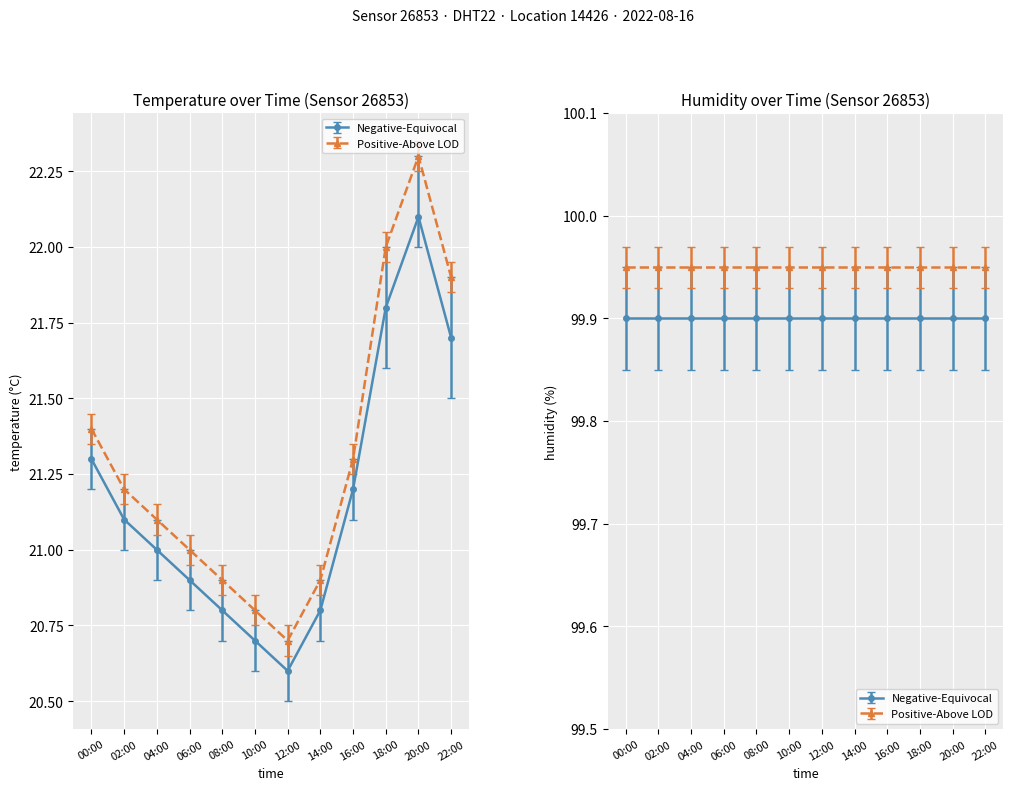

Where is the first local minimum for Positive-Above LOD?

12:00